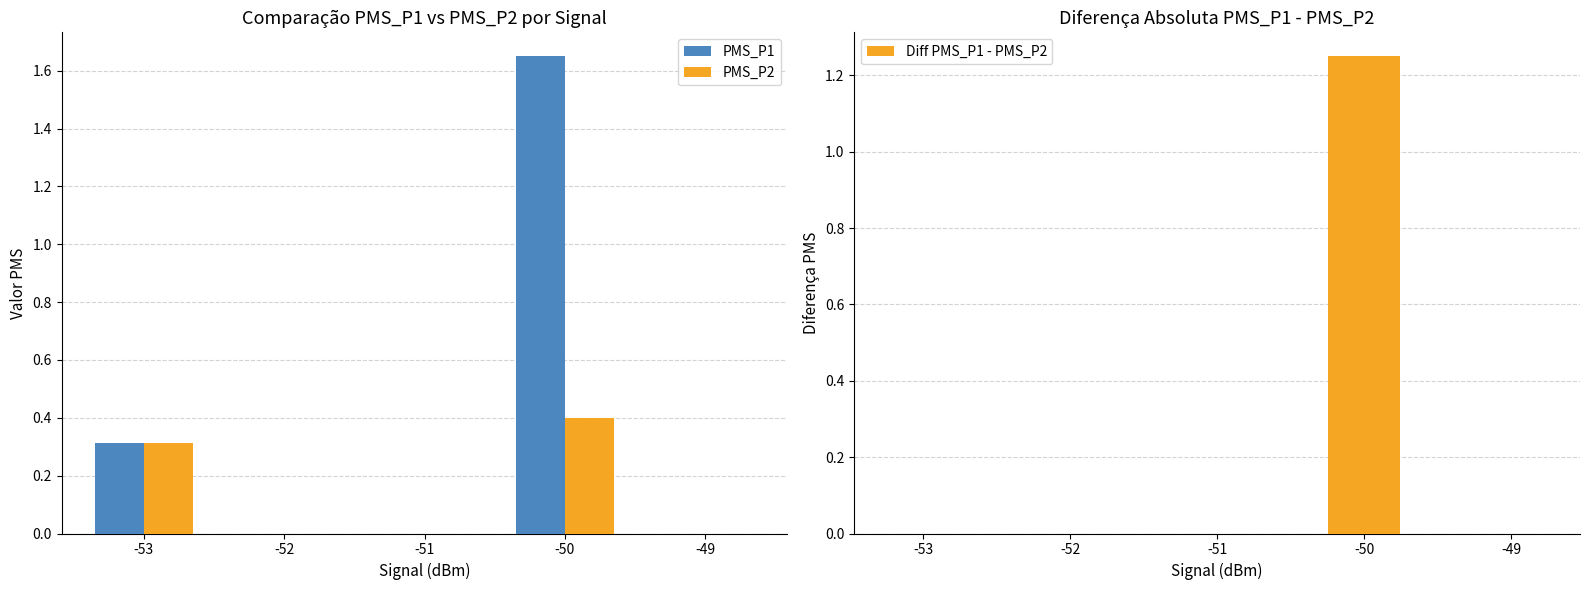

The value of Diff PMS_P1 - PMS_P2 at -53 is 0.4. True or false?

False